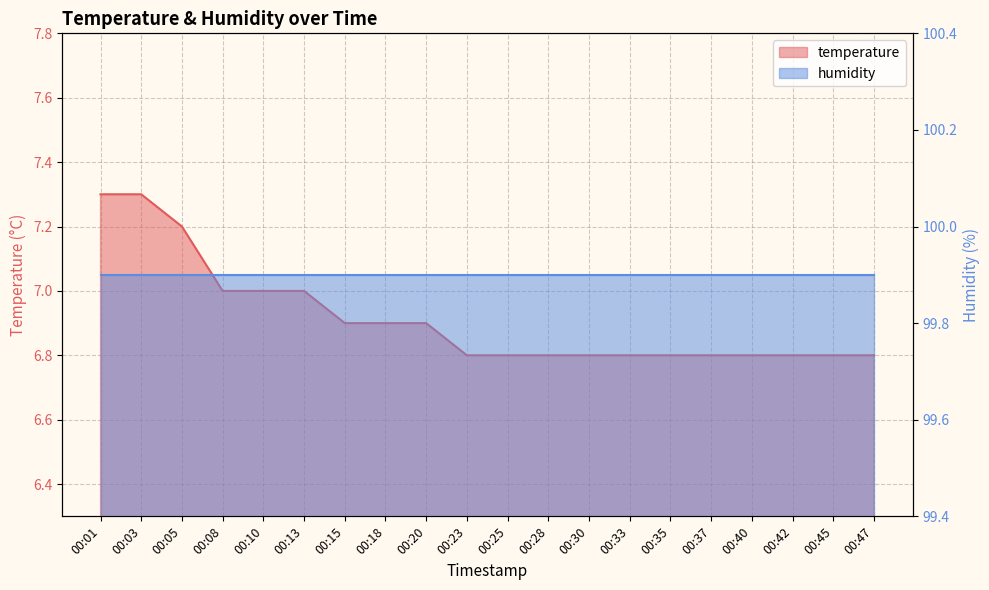

What is the total value across all series at 00:40?

106.7